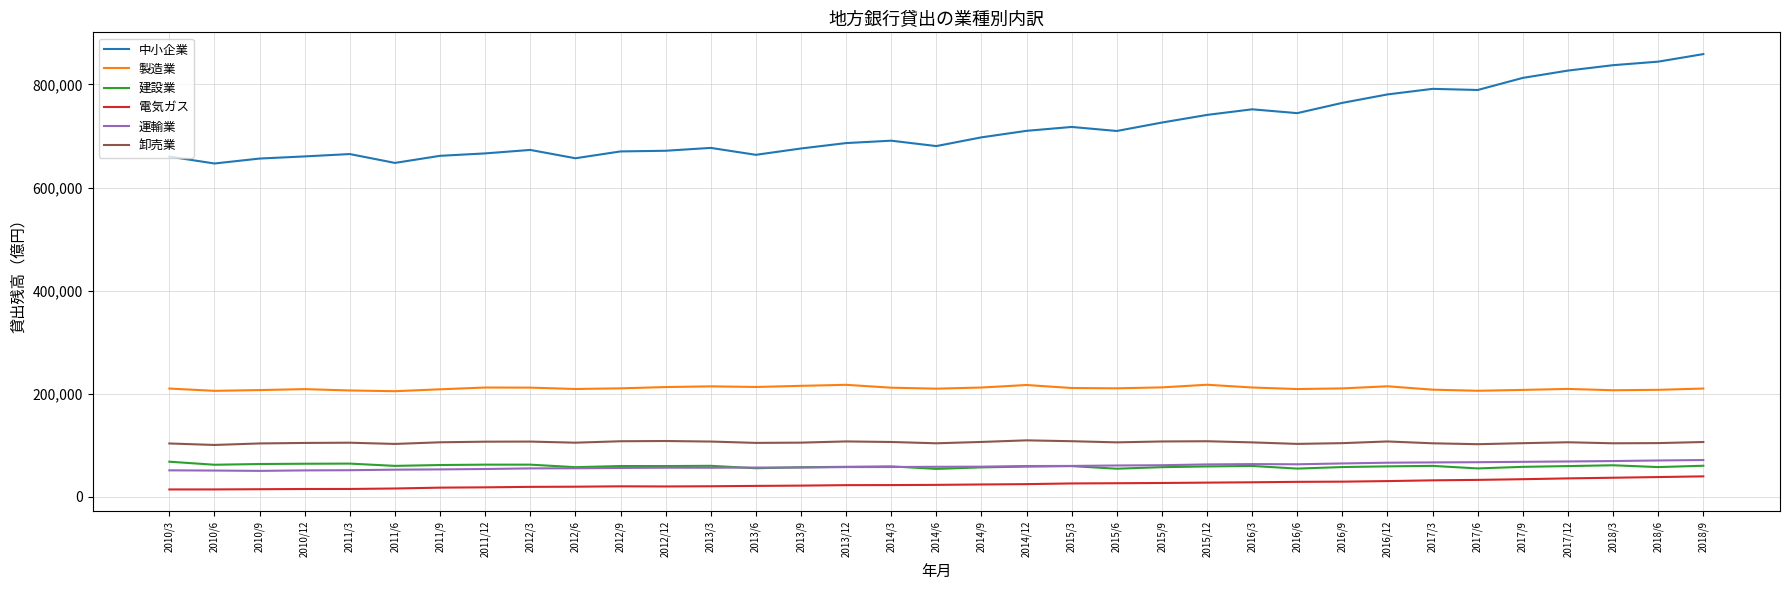

Which series changed the most between 2010/12 and 2016/3?

中小企業